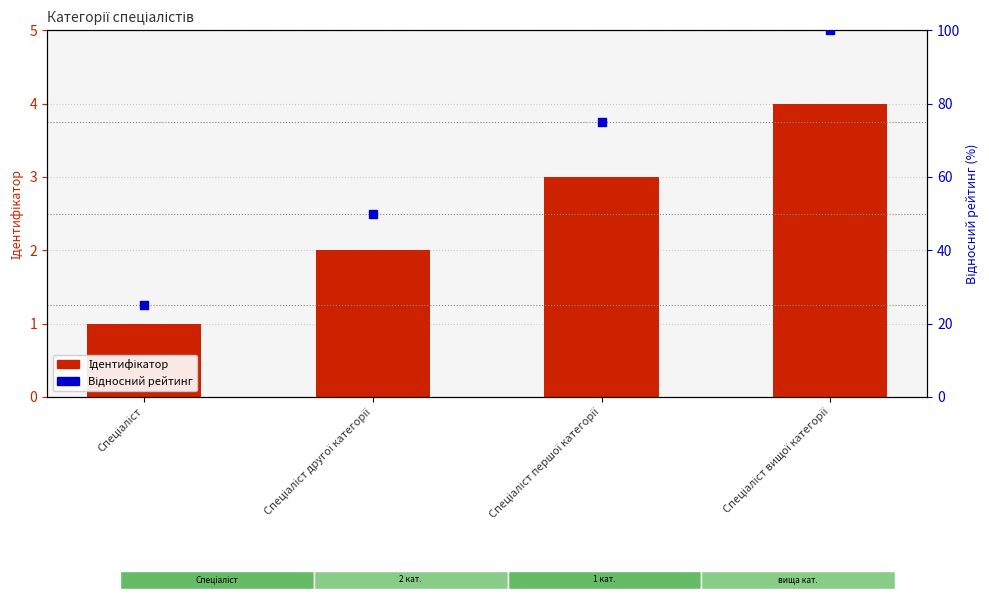

At which category is the sum across all series the highest?

Спеціаліст вищої категорії